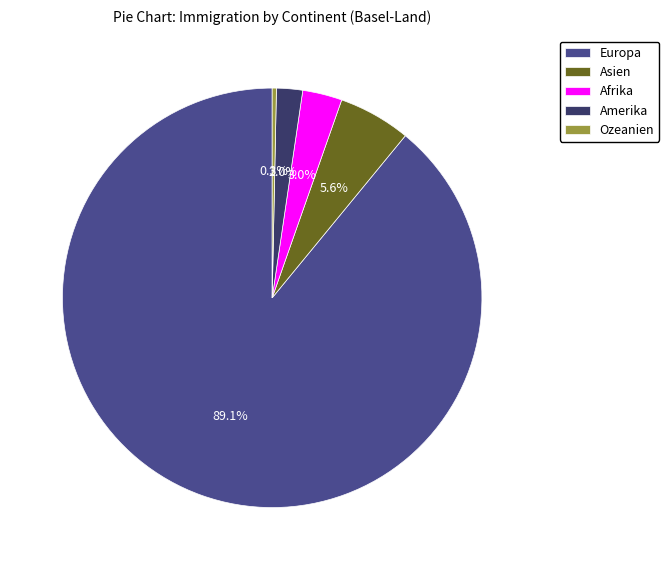

Which has a higher value, Amerika or Asien?

Asien